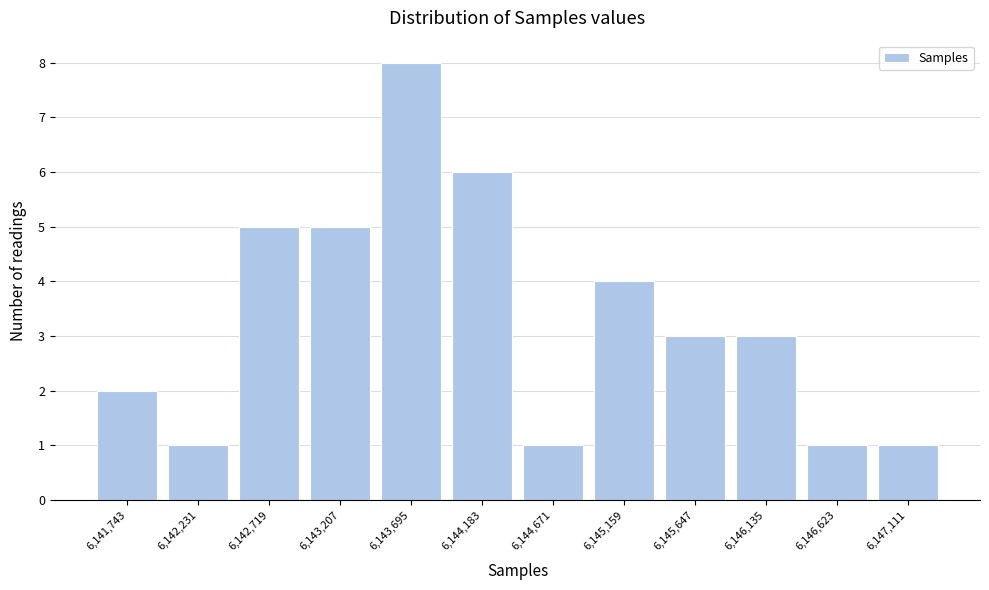

Reading left to right, transcribe all the data shown in this chart.

6,141,743=2	6,142,231=1	6,142,719=5	6,143,207=5	6,143,695=8	6,144,183=6	6,144,671=1	6,145,159=4	6,145,647=3	6,146,135=3	6,146,623=1	6,147,111=1